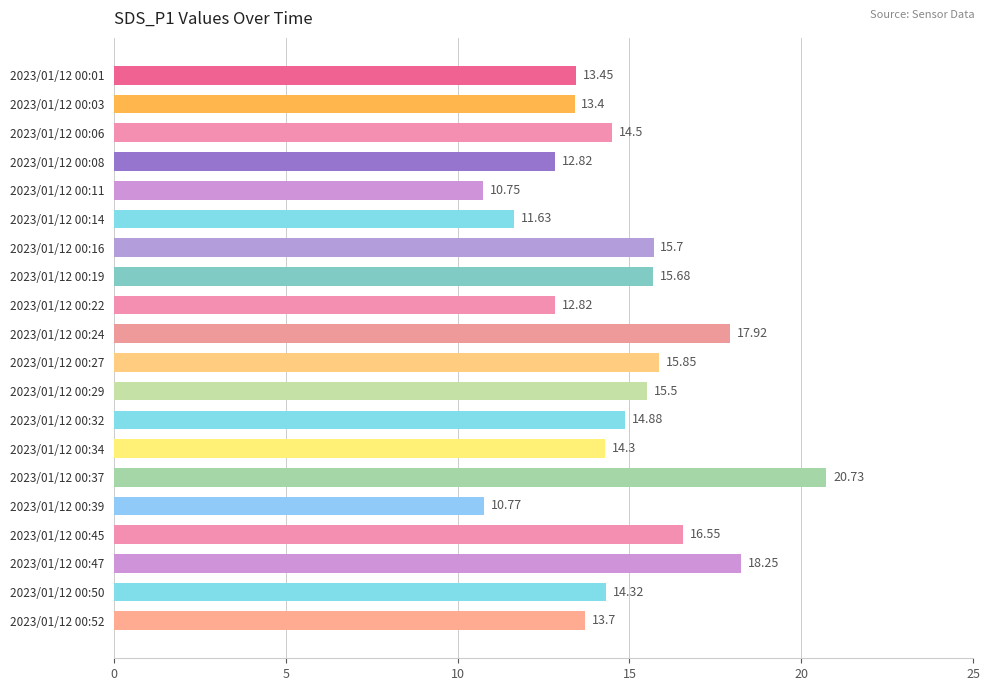

What is the difference between the maximum and minimum values?

10.0